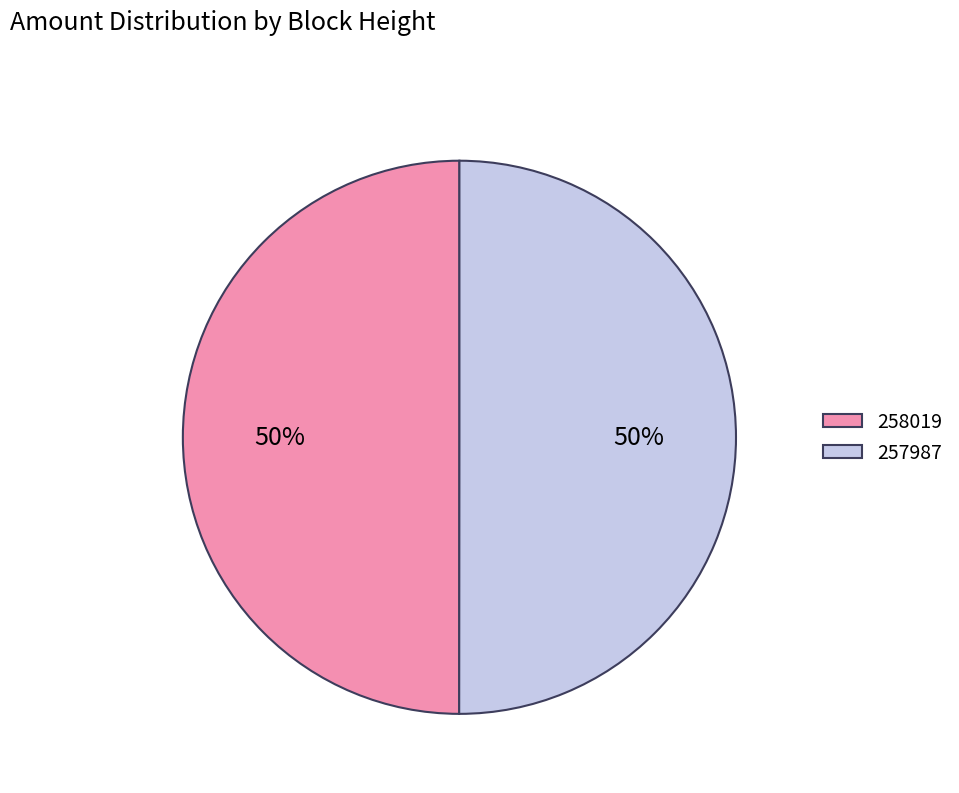

What percentage is the 257987 slice, to the nearest percent?

50%